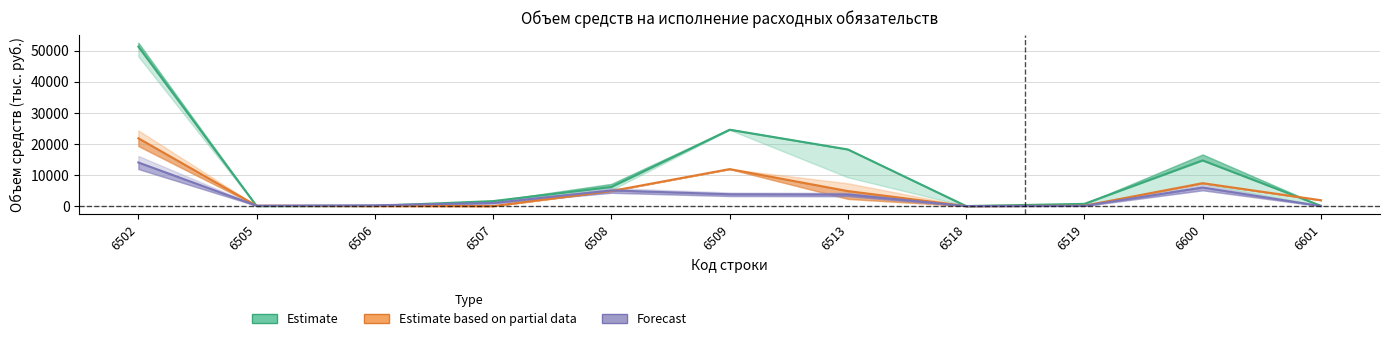

In Estimate based on partial data, how many points are lower than both neighbors (excluding endpoints)?

2